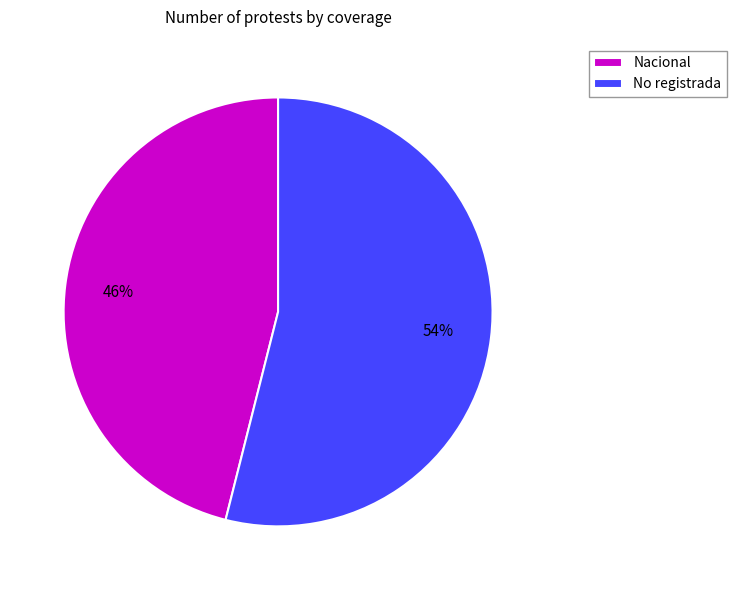

Does No registrada account for over 50% of the chart?

Yes